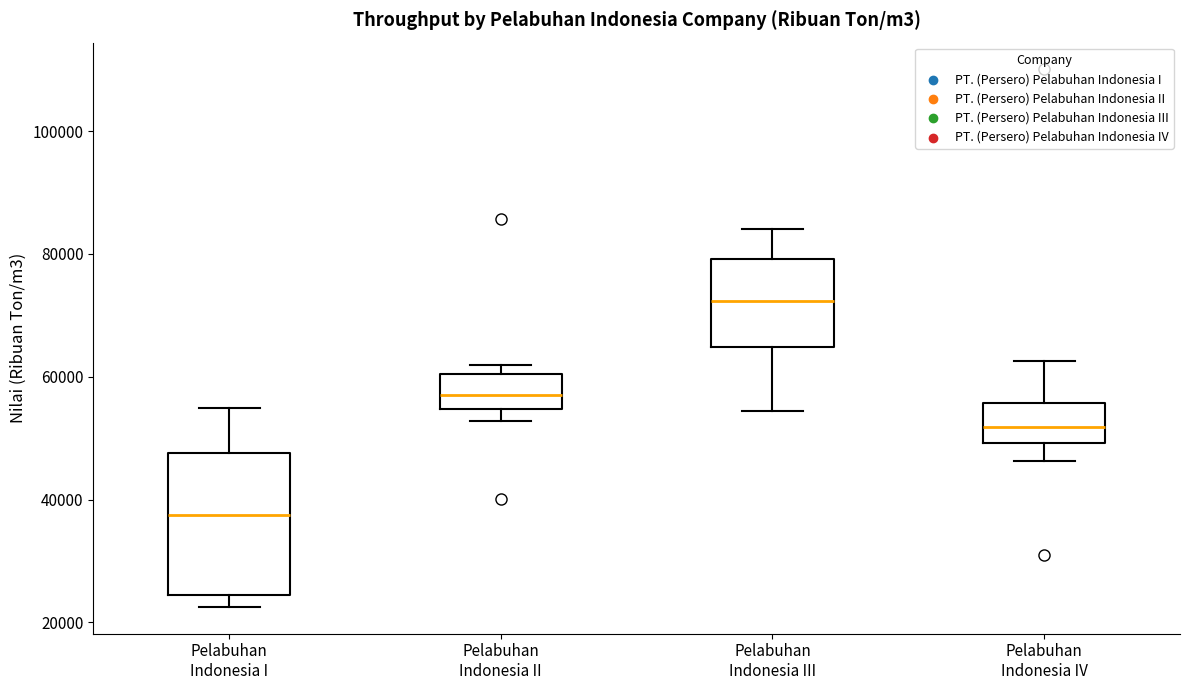

Where is the lower edge of the box for Pelabuhan Indonesia III on the y-axis? The values are not printed on the chart, so give them approximately, as read against the axis.

64000